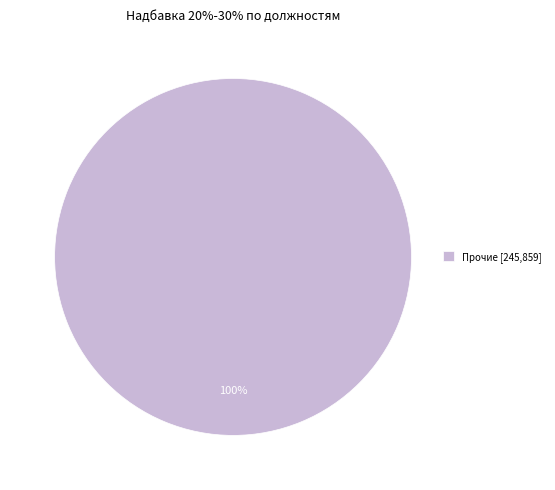

To the nearest percent, what portion does Прочие [245,859] represent?

100%